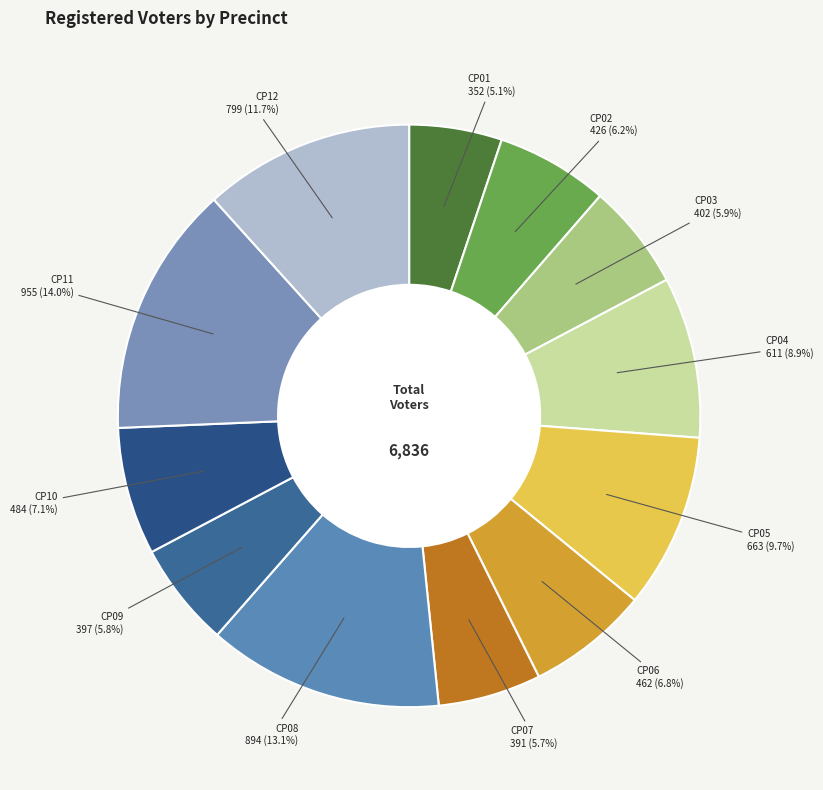

Which category has the biggest portion of the pie?

CP11